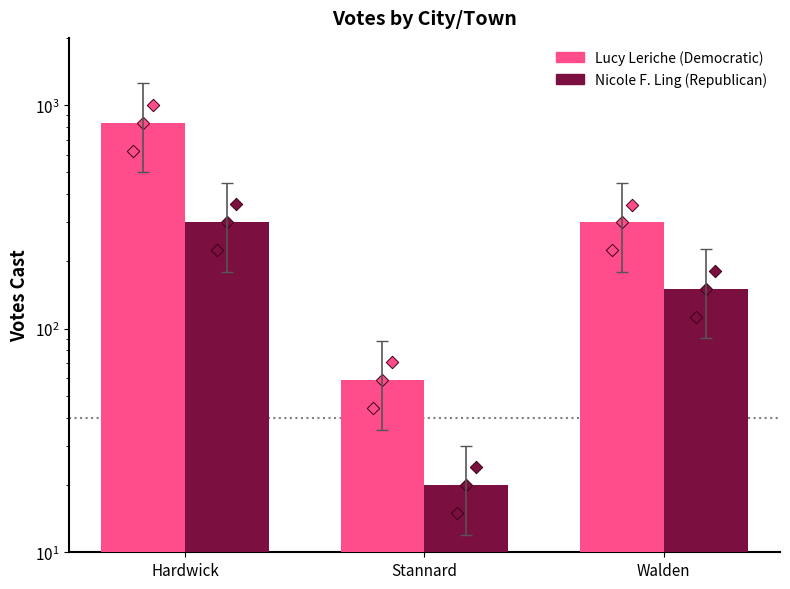

What are all the series names shown in the legend?

Lucy Leriche (Democratic), Nicole F. Ling (Republican)